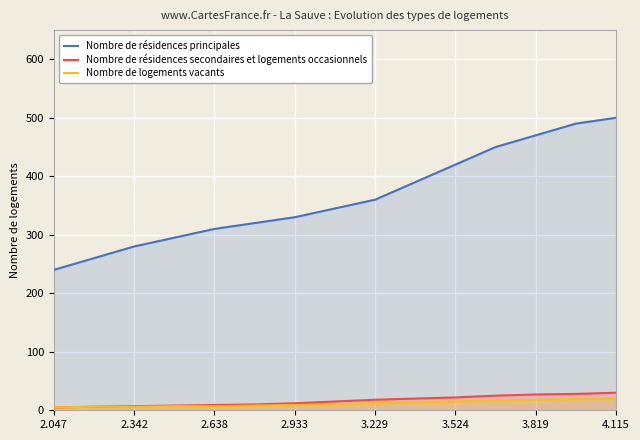

Is it true that Nombre de logements vacants equals 4.7 at 9?

False